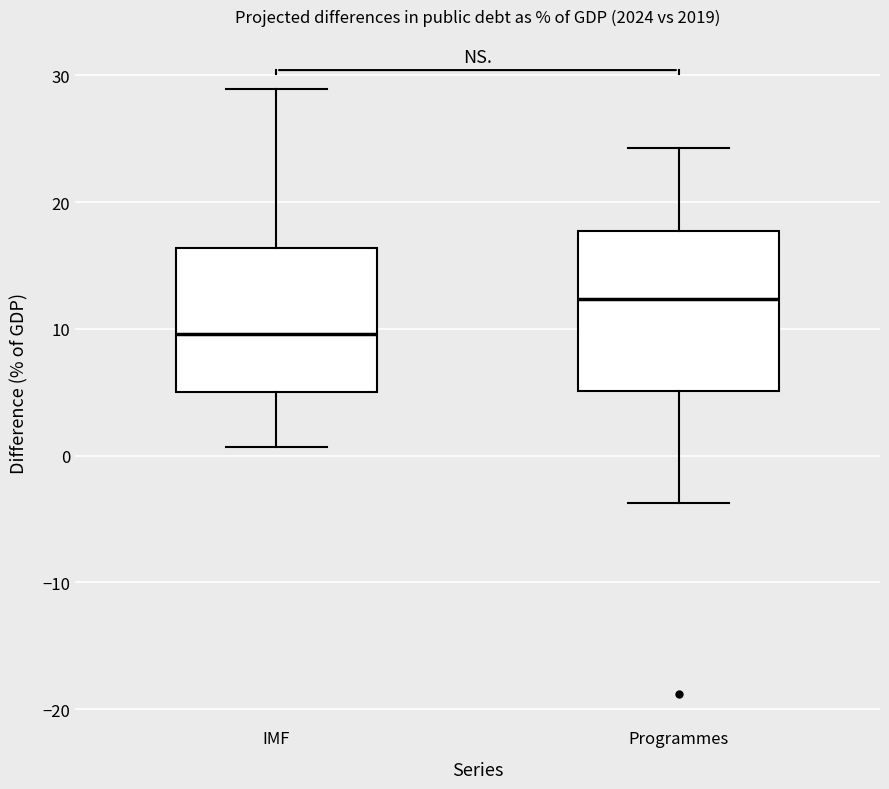

Reading left to right, read every box against the y-axis: the position of its median line, the range the box covers, and the ends of its whiskers. The values are not printed on the chart, so give them approximately, as read against the axis.

IMF: median 10, box 5 to 16, whiskers 1 to 29
Programmes: median 12, box 5 to 18, whiskers -4 to 24